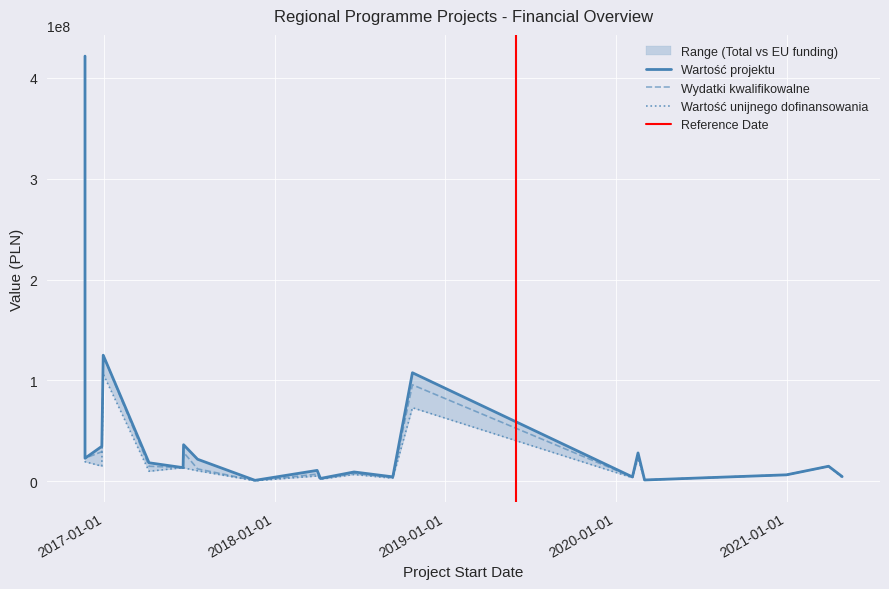

How many interior local valleys does the Wydatki kwalifikowalne series have?

7